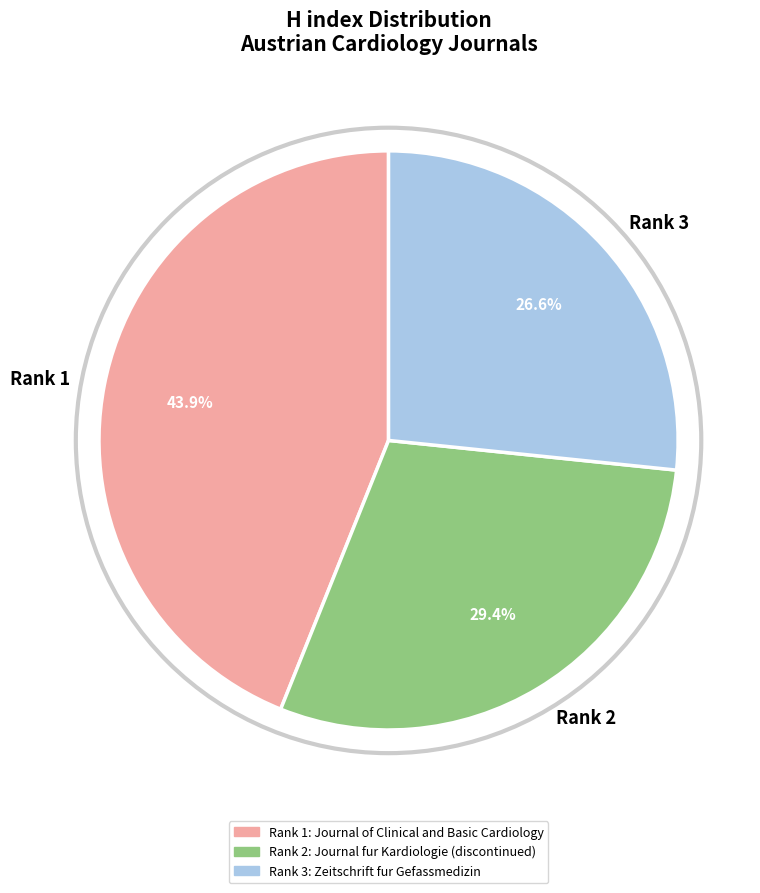

Which has a higher value, Rank 3 or Rank 1?

Rank 1